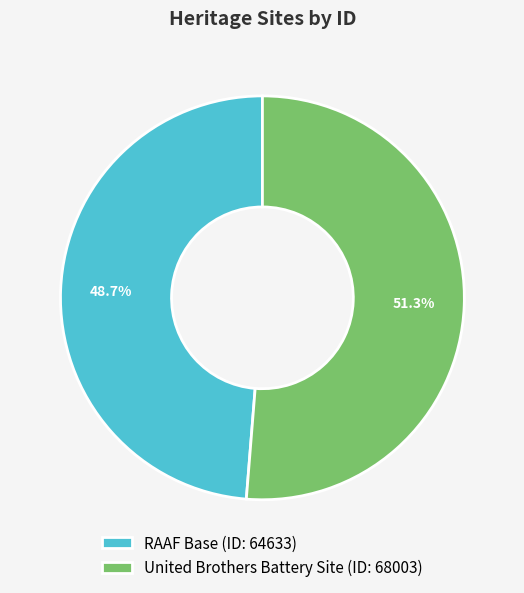

Which has a higher value, United Brothers Battery Site or RAAF Base?

United Brothers Battery Site